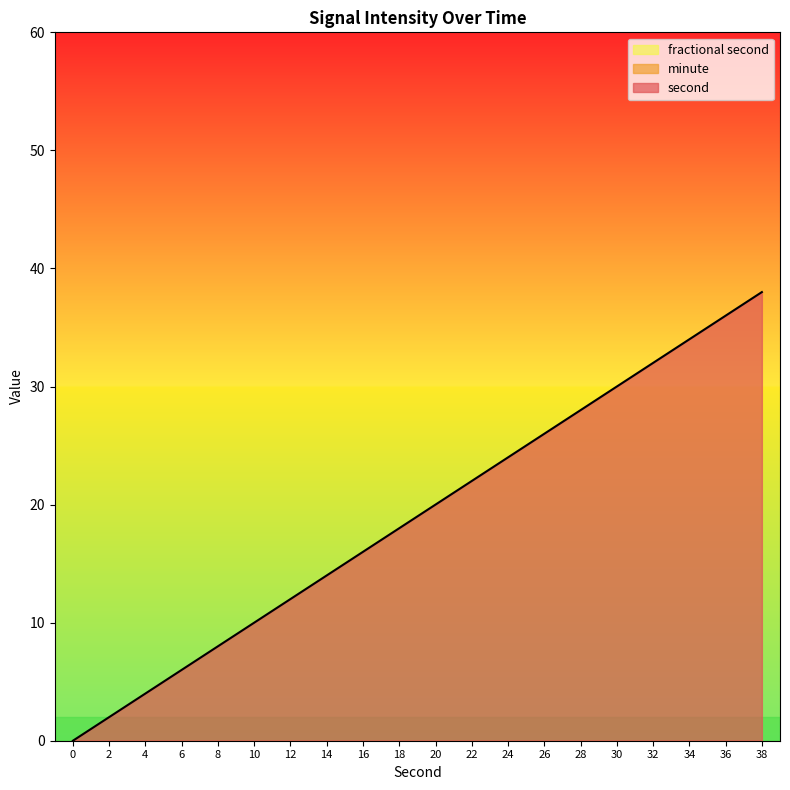

List the series in order of their peak value, lowest first.

minute, fractional second, second